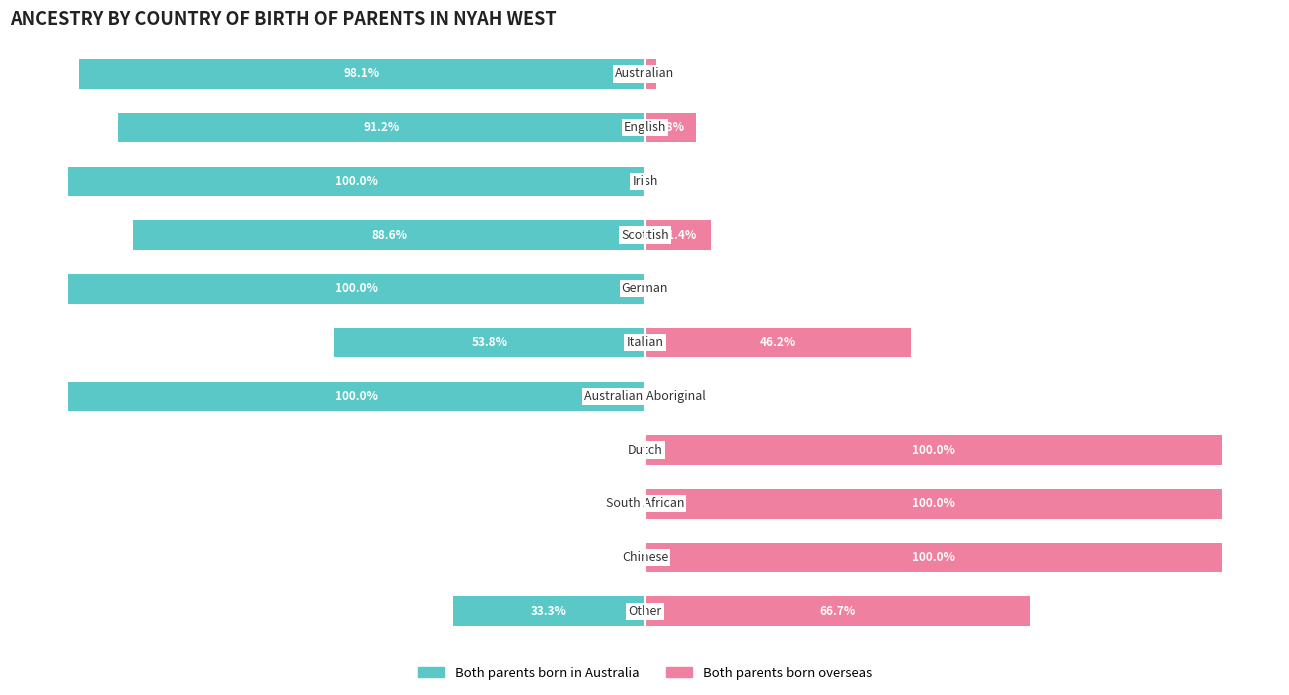

What are all the series names shown in the legend?

Both parents born in Australia, Both parents born overseas